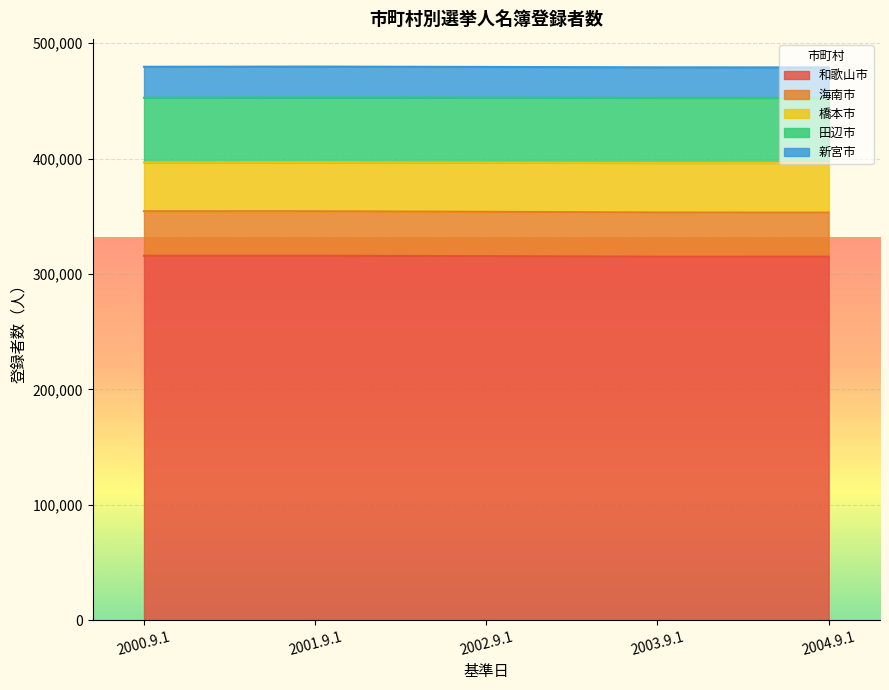

What is the value of the 新宮市 point at the 4th from the left?

26476